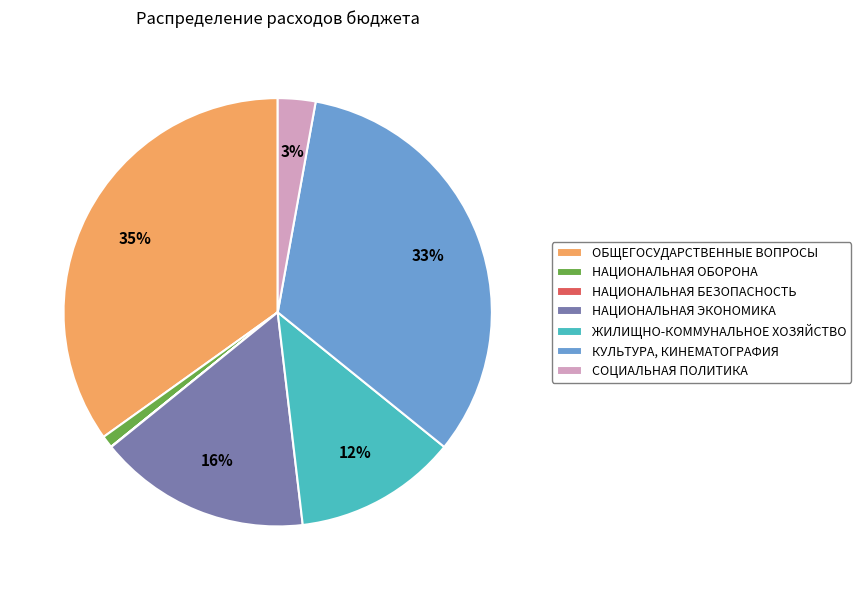

Does СОЦИАЛЬНАЯ ПОЛИТИКА represent more than half of the total?

No